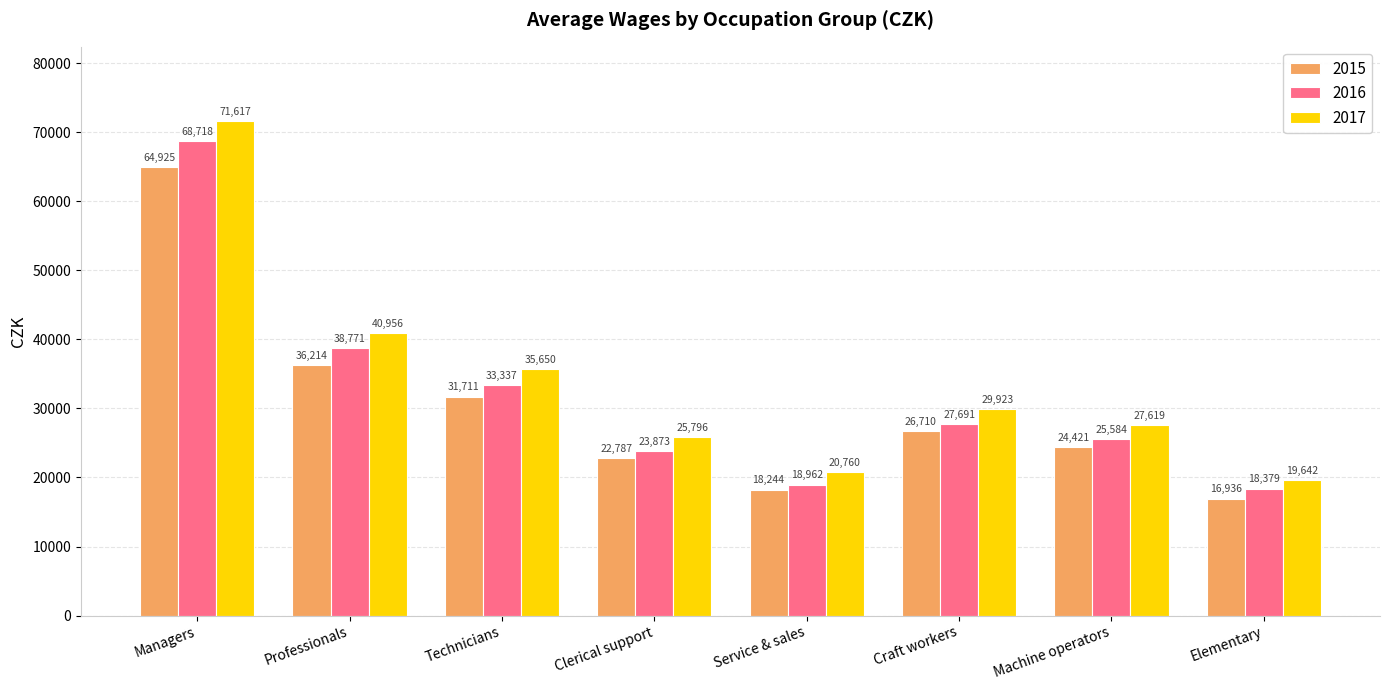

How many distinct data groups are displayed?

3